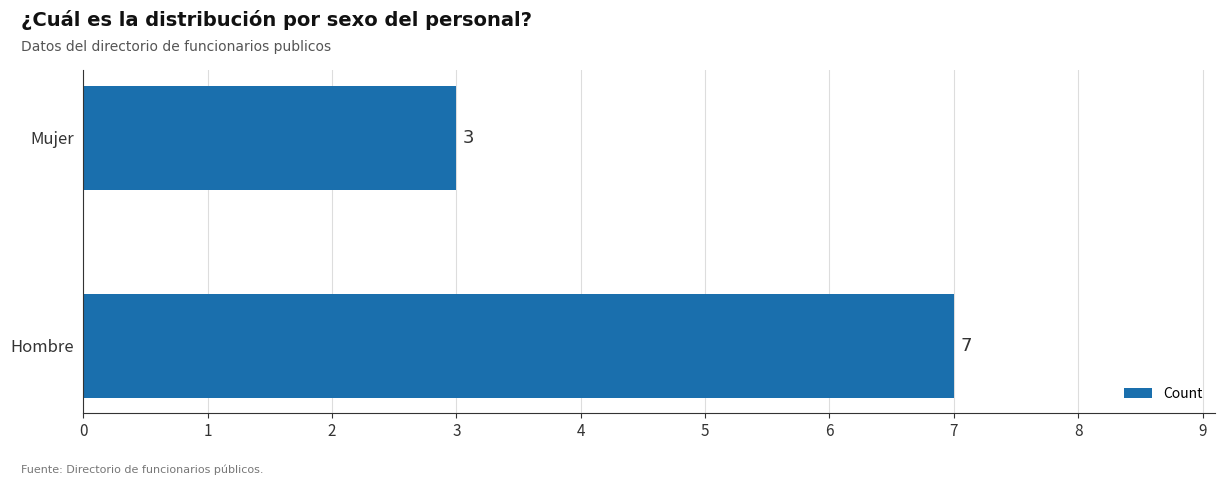

Does the chart contain stacked bars?

No